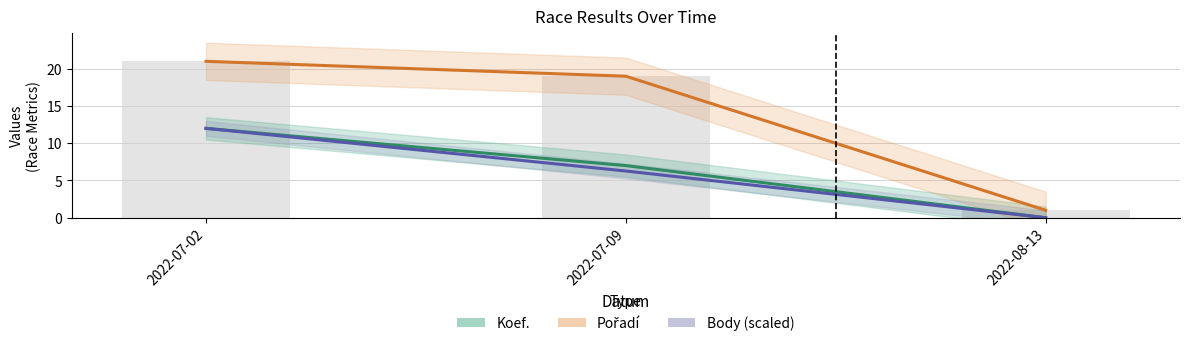

At how many categories does at least one series exceed 12?

2